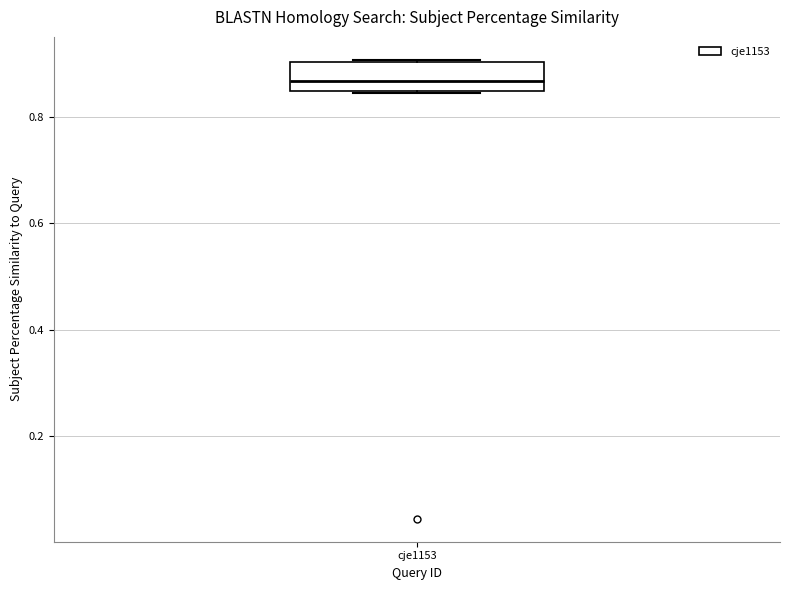

Transcribe this box plot: give where the median line is, the range the box spans, and where the two whiskers end, as read against the y-axis. The values are not printed on the chart, so give them approximately, as read against the axis.

median 0.86, box 0.84 to 0.90, whiskers 0.84 to 0.90